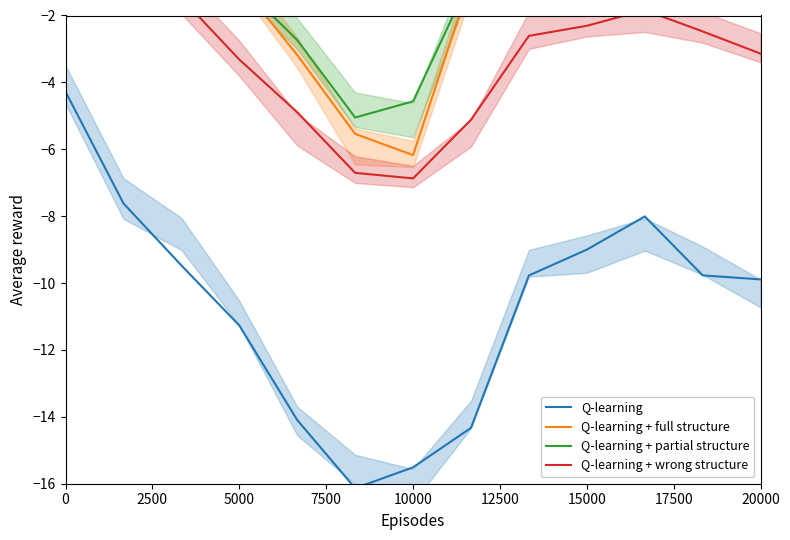

What is the lowest value of the Q-learning series?

-16.1